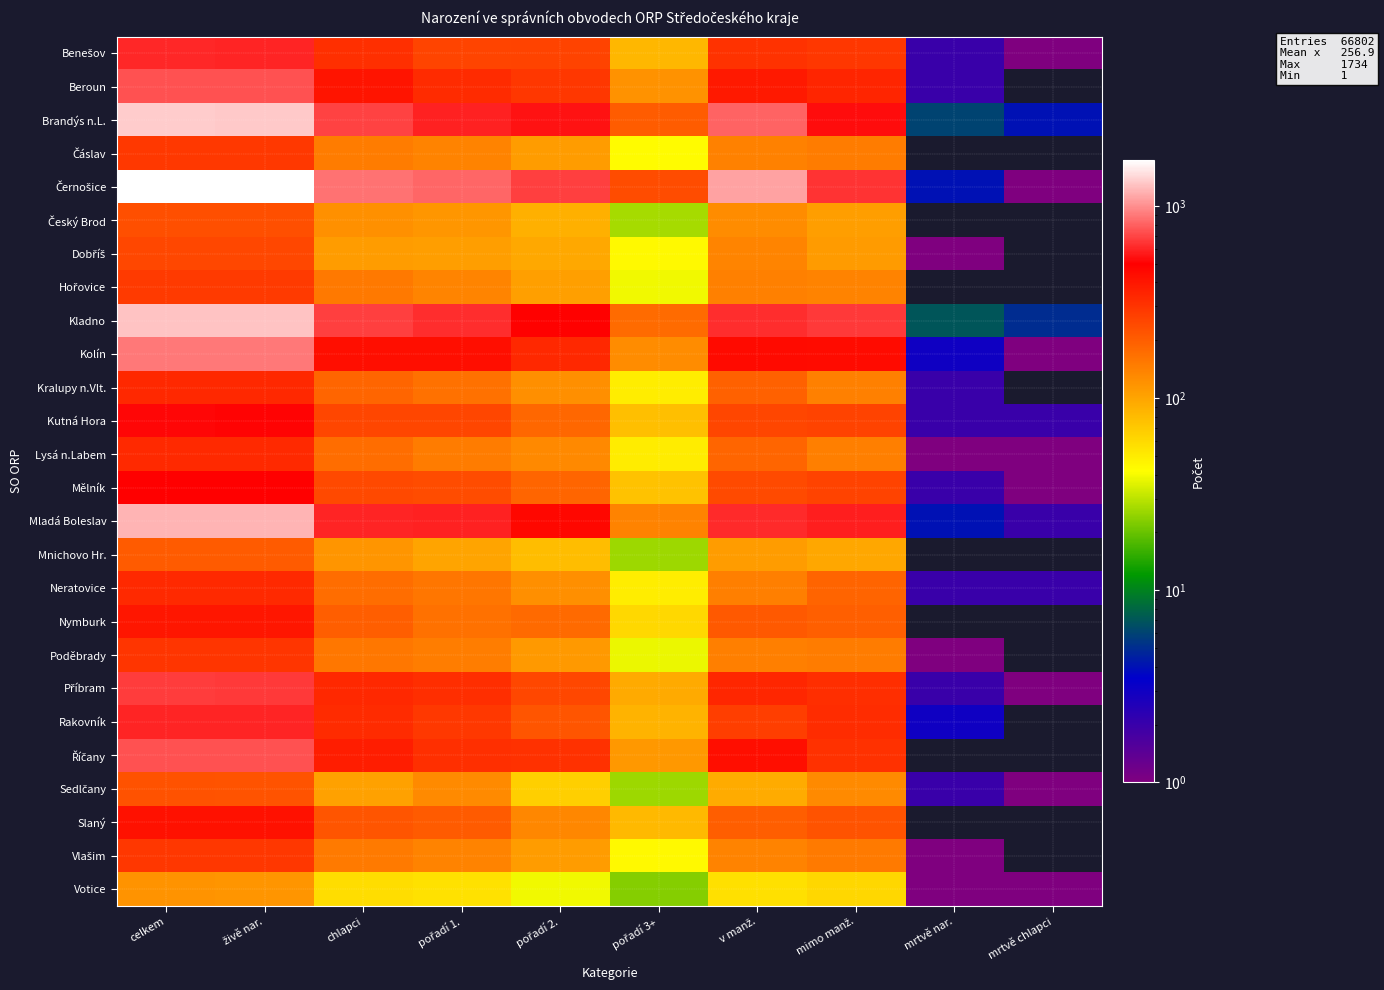

Rank the series by their maximum value, from highest to lowest.

Černošice, Brandýs n.L., Kladno, Mladá Boleslav, Kolín, Beroun, Říčany, Příbram, Benešov, Rakovník, Kutná Hora, Mělník, Slaný, Nymburk, Kralupy n.Vlt., Neratovice, Lysá n.Labem, Poděbrady, Vlašim, Čáslav, Hořovice, Dobříš, Český Brod, Sedlčany, Mnichovo Hr., Votice